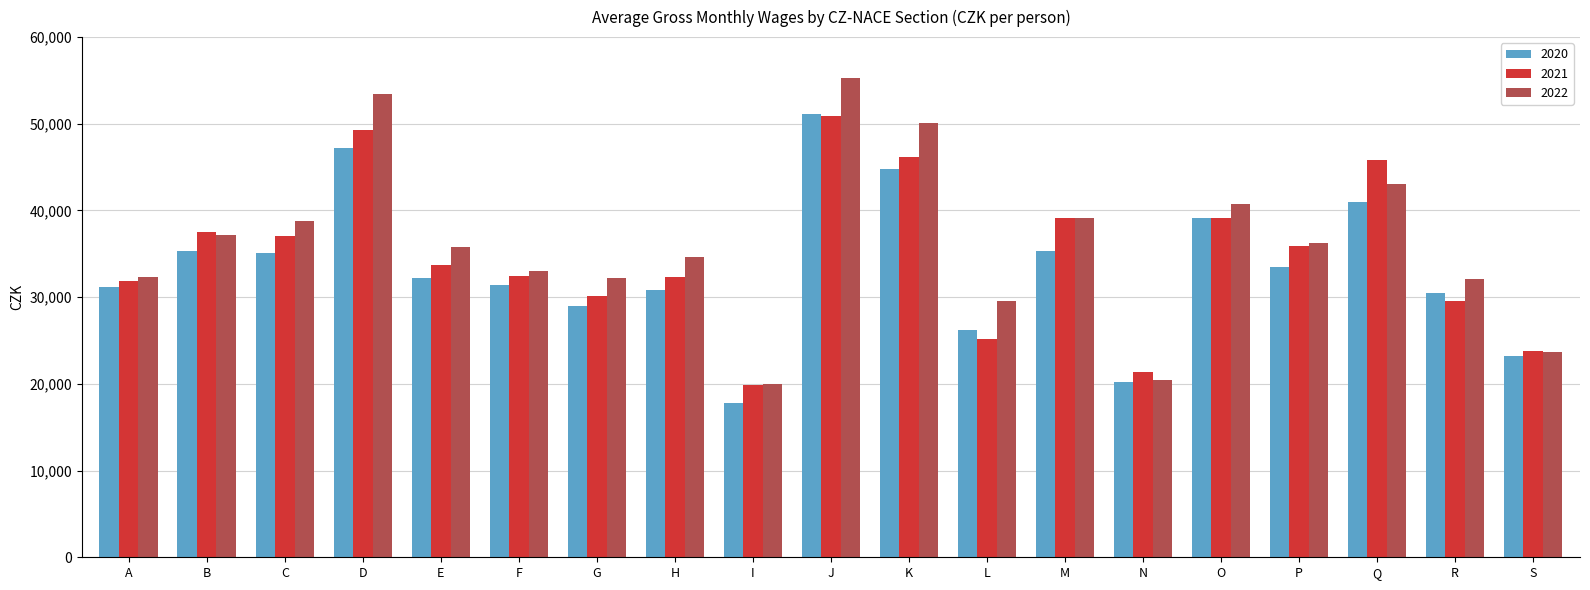

What is the smallest value displayed?

17786